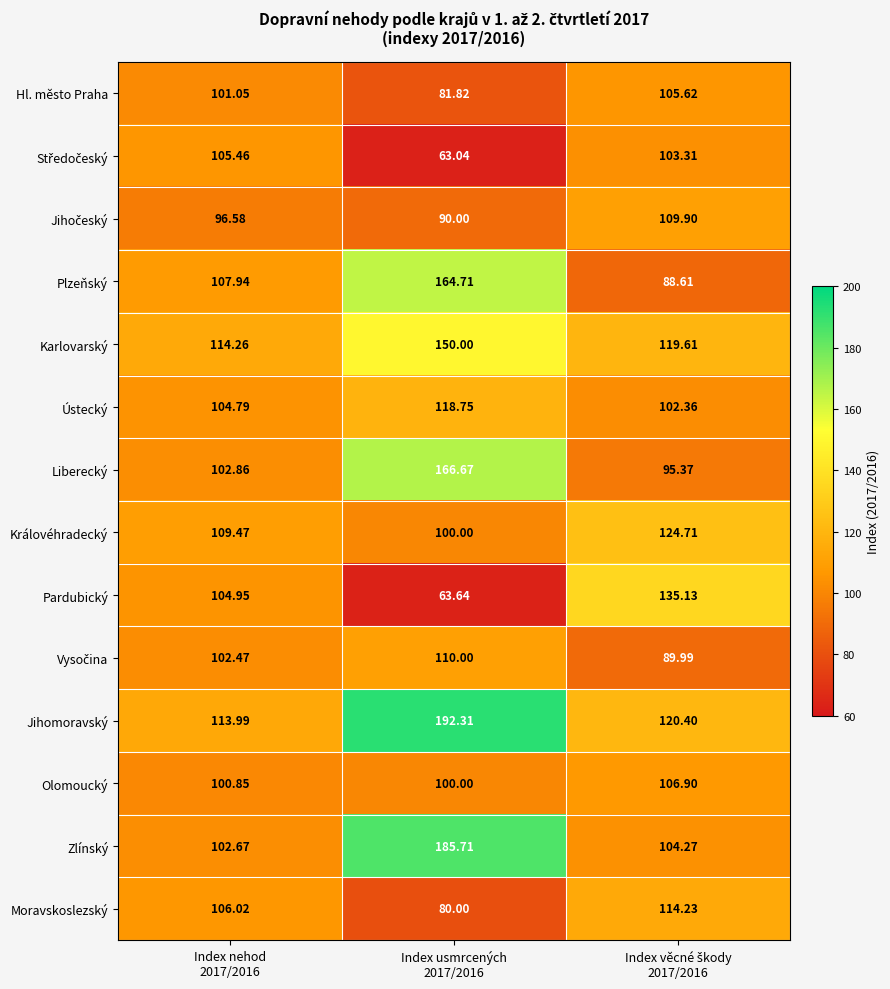

Which series has the largest total across all categories?

Jihomoravský